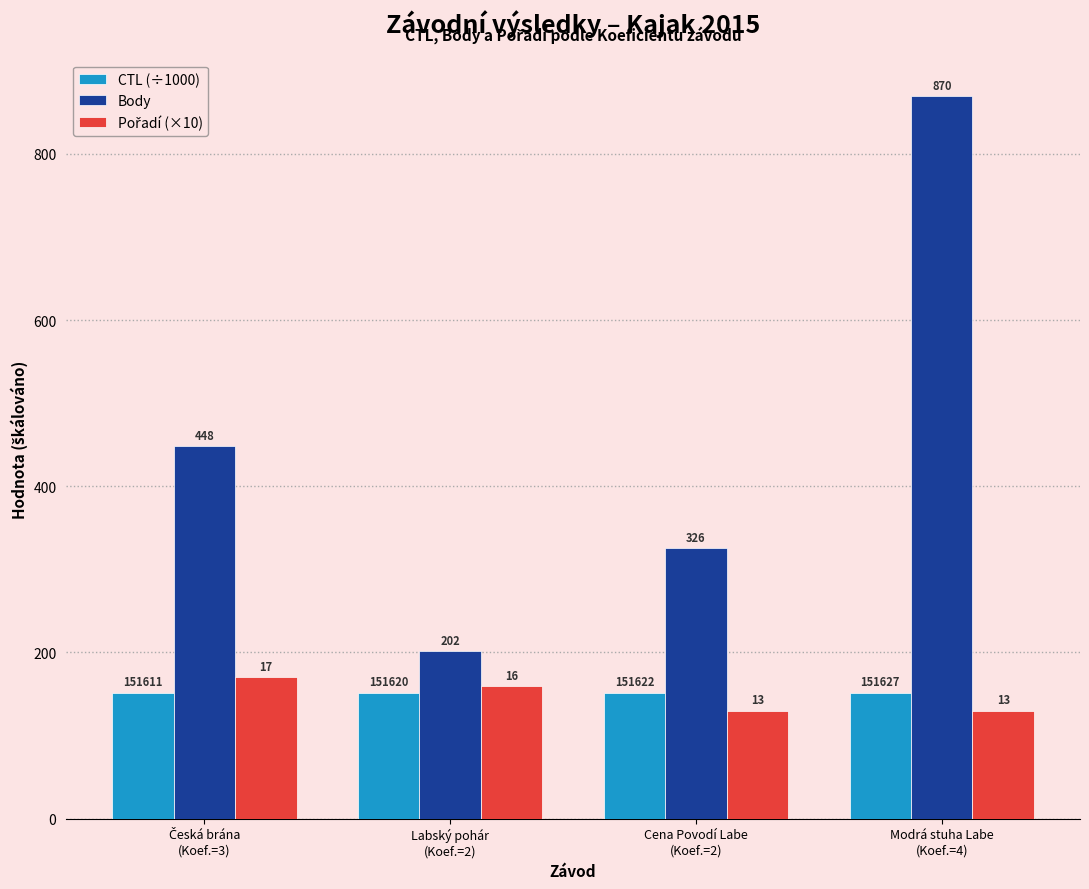

Does the chart contain stacked bars?

No